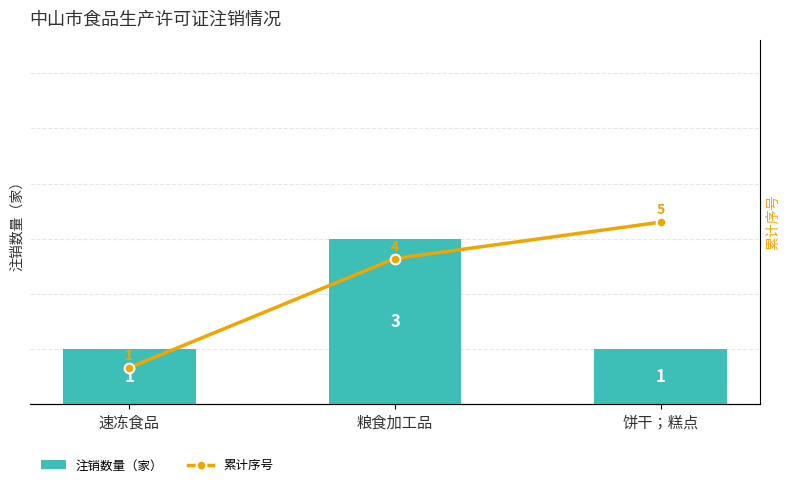

Rank the series by their maximum value, from highest to lowest.

累计序号, 注销数量（家）